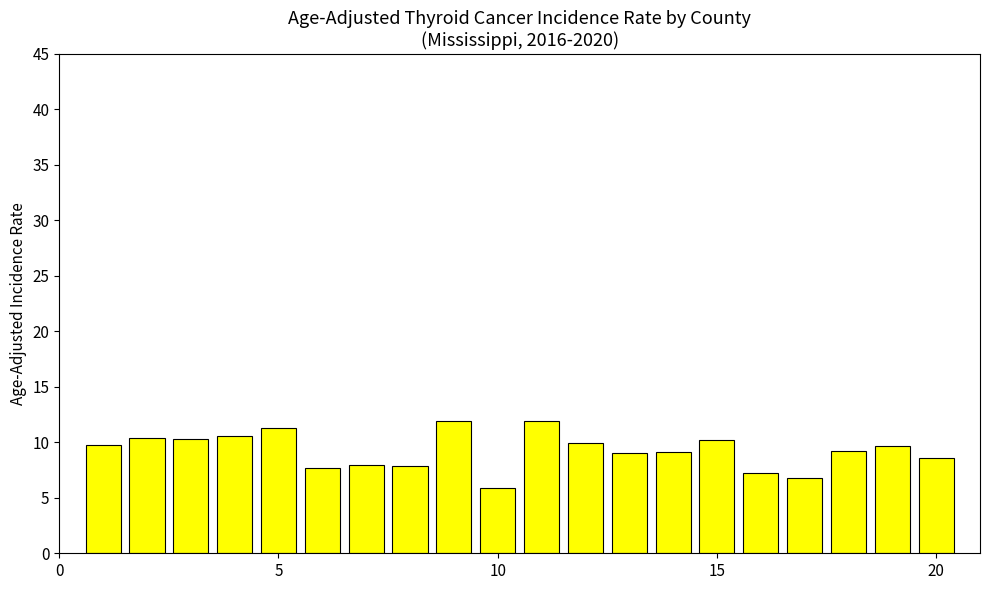

What is the difference between the second highest and second lowest values?

5.1